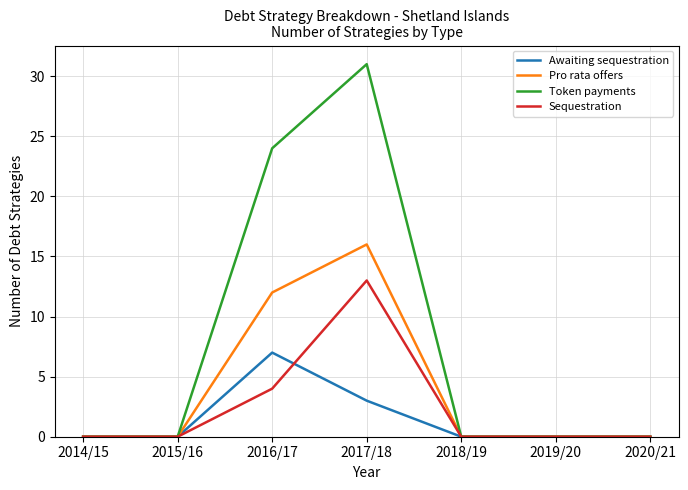

Reading right to left, list all the values displayed in this chart.

Awaiting sequestration: 2020/21=0	2019/20=0	2018/19=0	2017/18=3	2016/17=7	2015/16=0	2014/15=0
Pro rata offers: 2020/21=0	2019/20=0	2018/19=0	2017/18=16	2016/17=12	2015/16=0	2014/15=0
Token payments: 2020/21=0	2019/20=0	2018/19=0	2017/18=31	2016/17=24	2015/16=0	2014/15=0
Sequestration: 2020/21=0	2019/20=0	2018/19=0	2017/18=13	2016/17=4	2015/16=0	2014/15=0